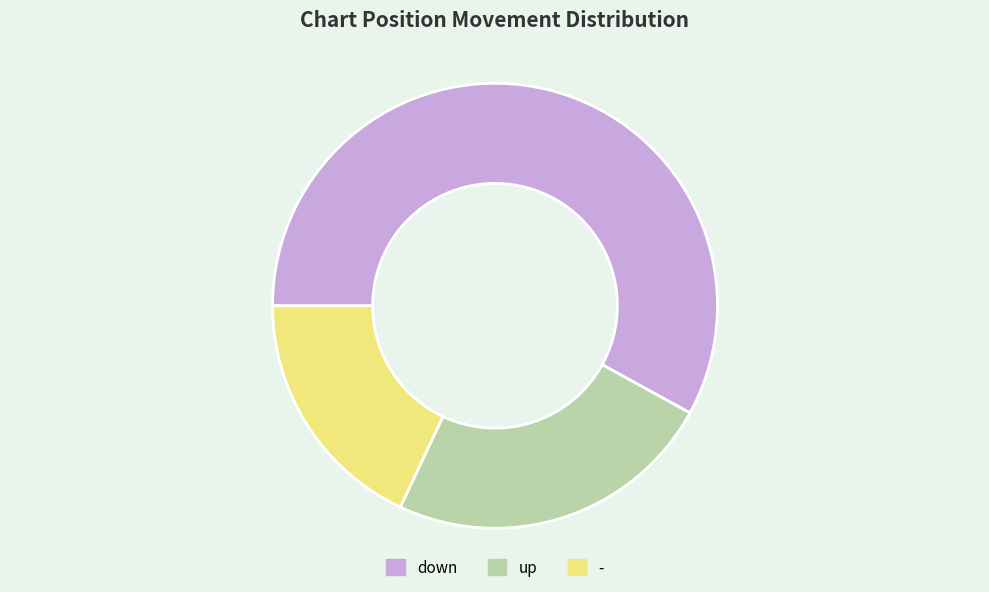

Count the number of slices in the pie.

3